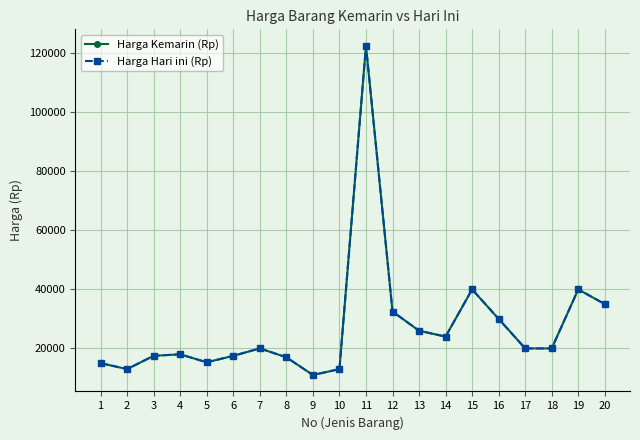

Is this an area chart (filled region under the line)?

No